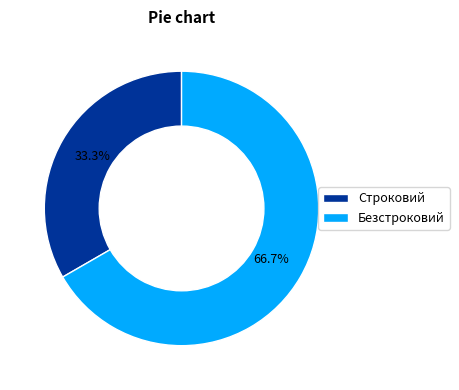

How many slices are in this pie chart?

2